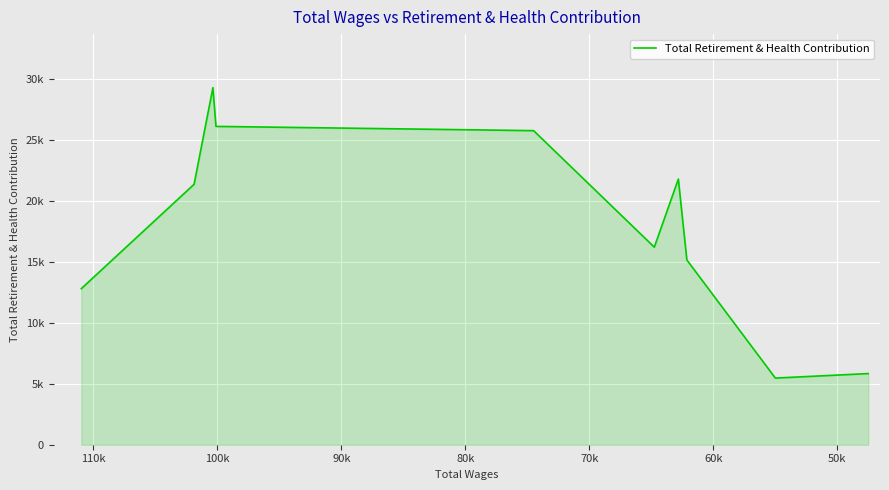

What is the difference between the maximum and minimum values?

23821